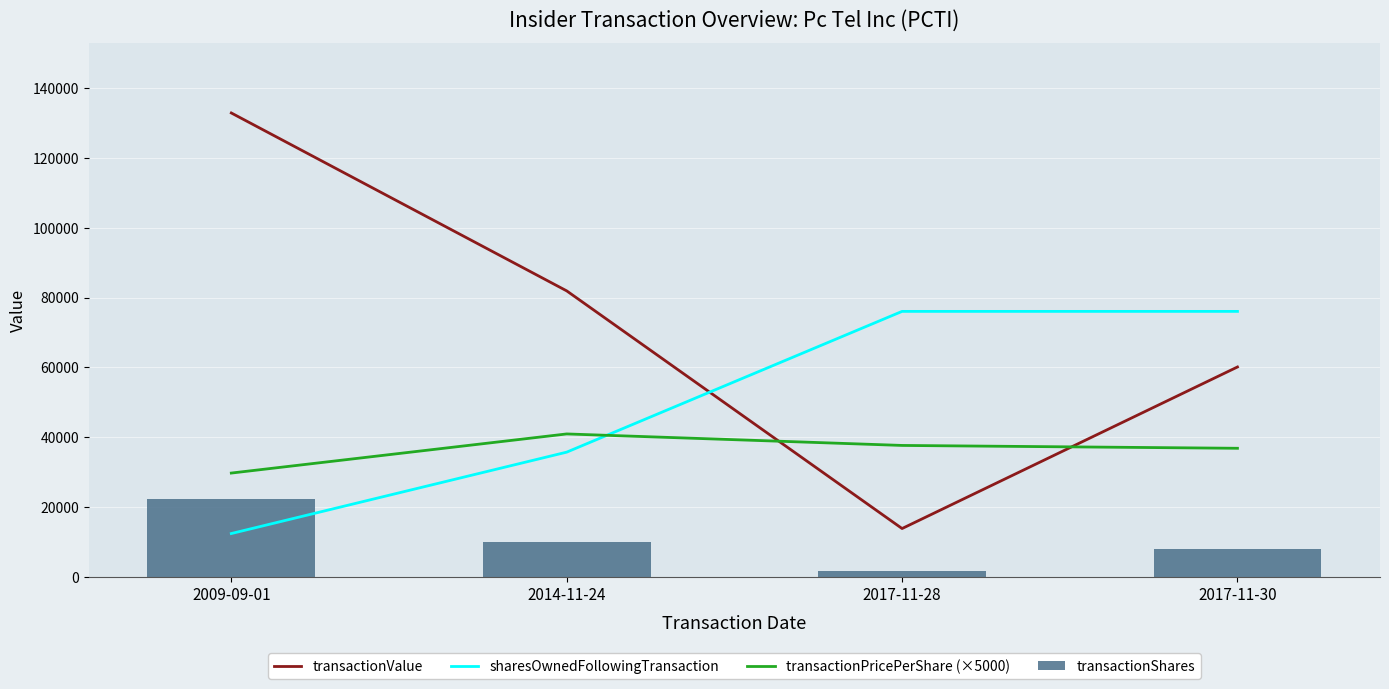

What is the value of the sharesOwnedFollowingTransaction bar at the 3rd from the left?

76062.0